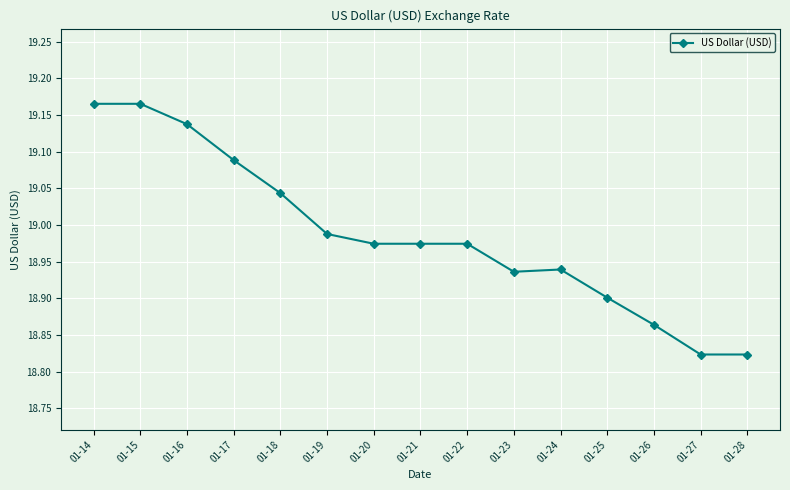

What is the difference between the maximum and minimum values?

0.3